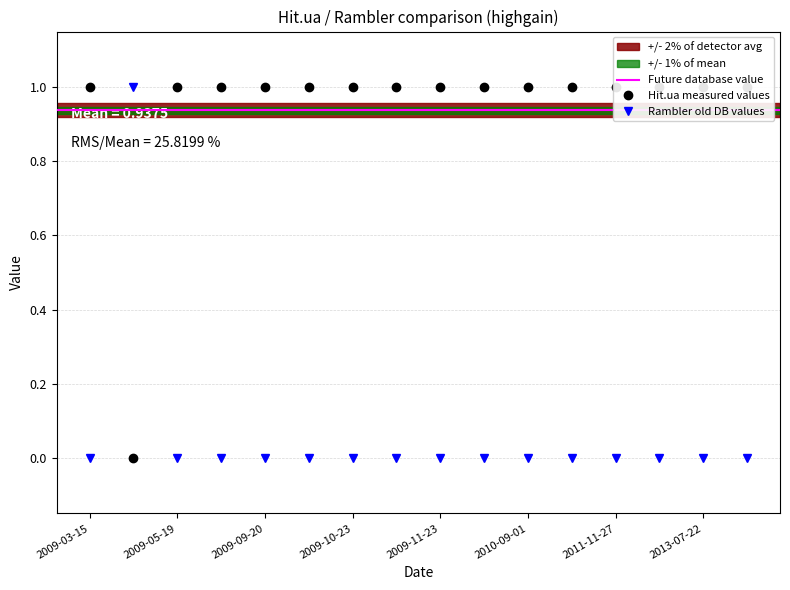

Between which two adjacent categories do Hit.ua and Rambler first intersect?

2009-03-15 and 2009-04-15